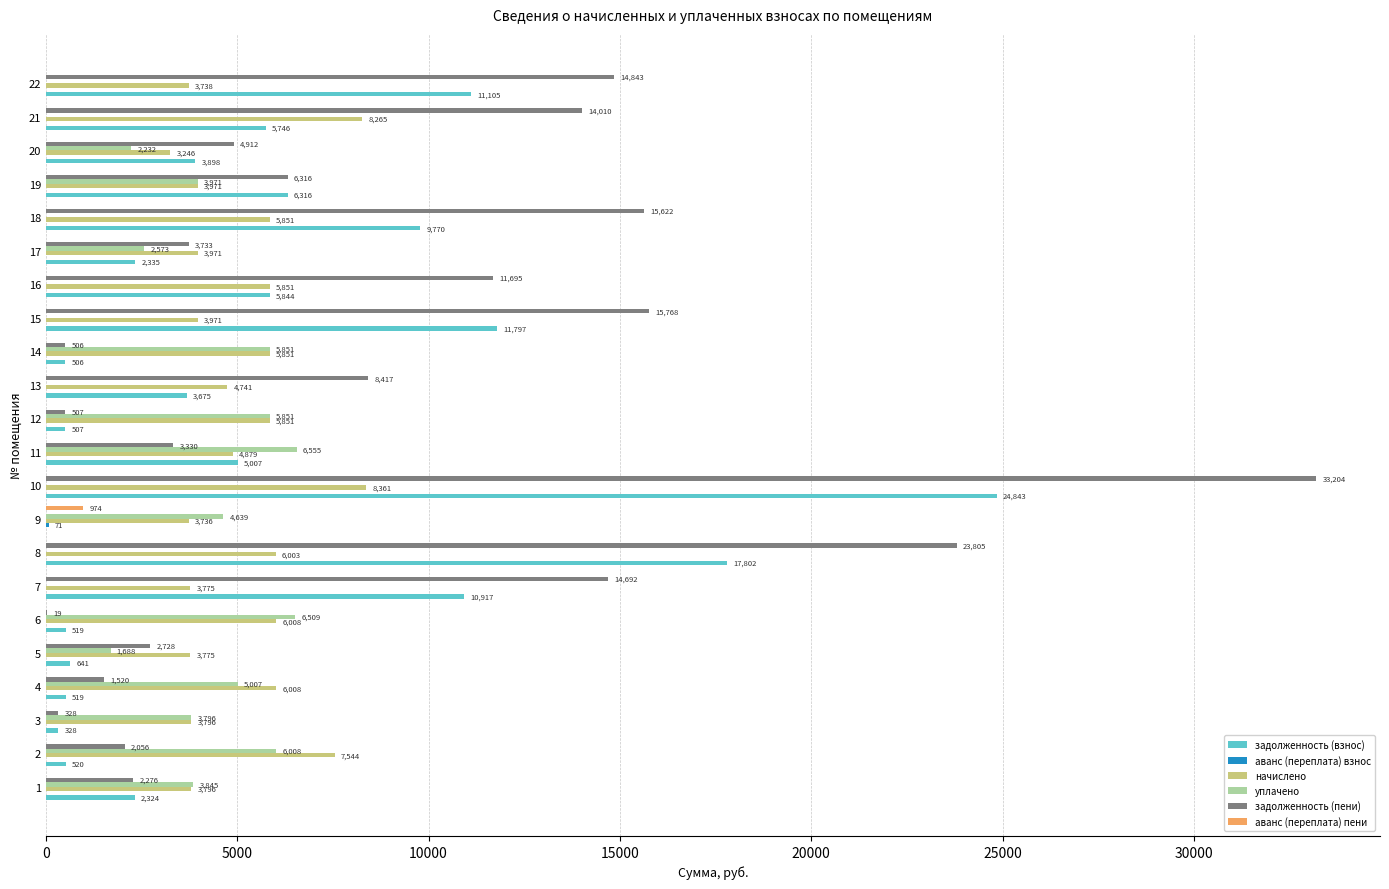

Where is задолженность (пени) nearest to the value 16602?

15